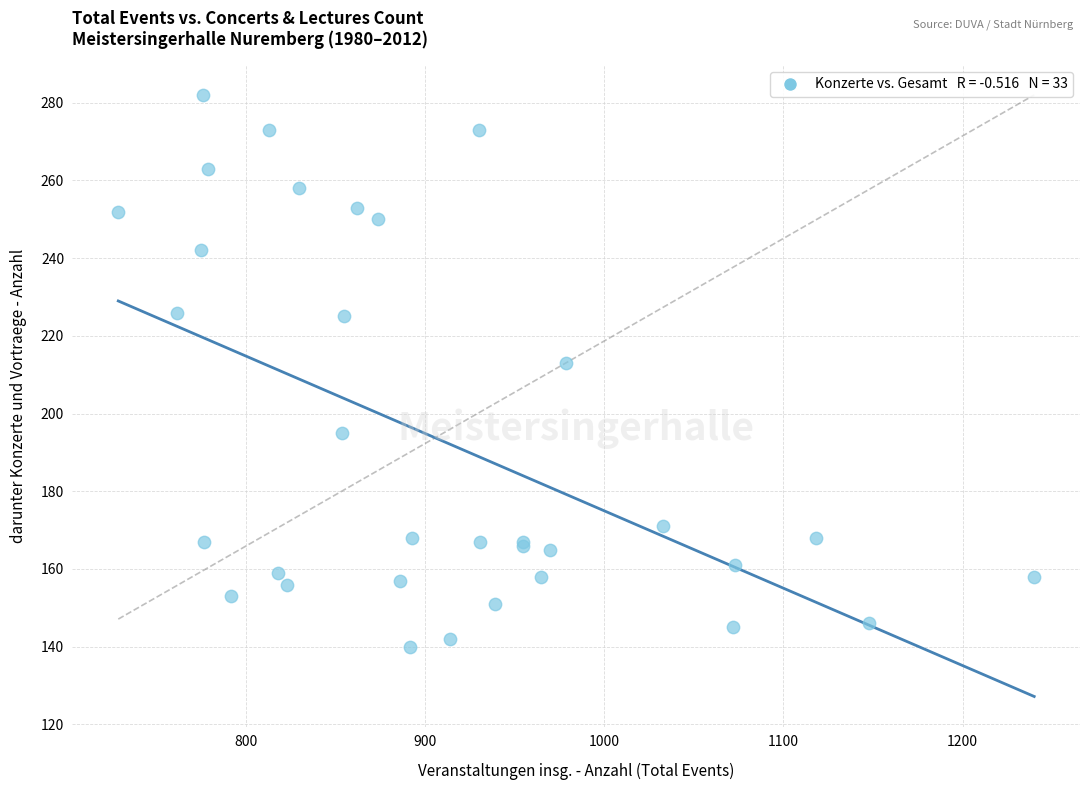

What Y value in the scatter plot is closest to 211?

213